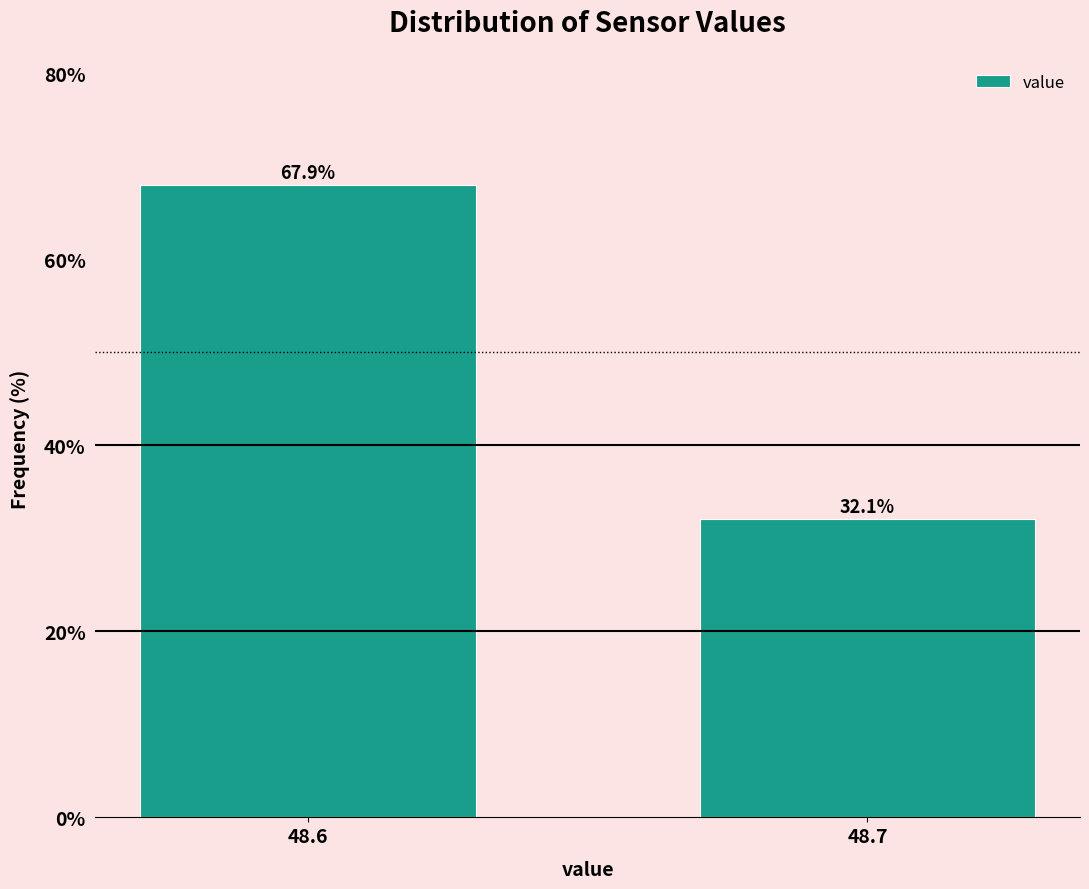

Reading right to left, what are all the values shown in this chart?

48.7=32.1	48.6=67.9